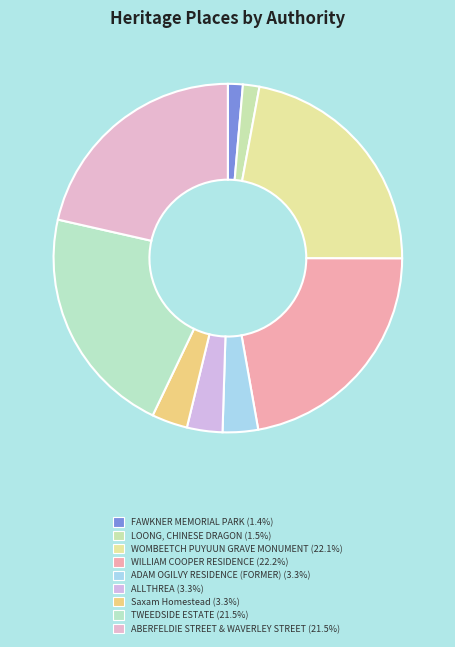

To the nearest percent, what percentage of the pie is WOMBEETCH PUYUUN GRAVE MONUMENT?

22%